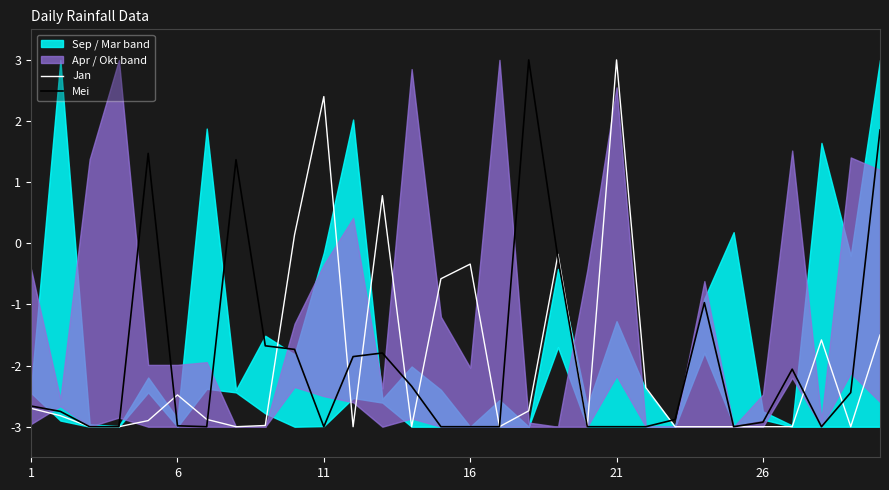

Reading left to right, extract all data points from this chart.

Jan: -2.7	-2.8	-3.0	-3.0	-2.9	-2.5	-2.9	-3.0	-3.0	0.1	2.4	-3.0	0.8	-3.0	-0.6	-0.3	-3.0	-2.7	-0.2	-3.0	3.0	-2.4	-3.0	-3.0	-3.0	-3.0	-3.0	-1.6	-3.0	-1.5
Mei: -2.7	-2.8	-3.0	-3.0	1.5	-3.0	-3.0	1.4	-1.7	-1.7	-3.0	-1.9	-1.8	-2.3	-3.0	-3.0	-3.0	3.0	-0.2	-3.0	-3.0	-3.0	-2.9	-1.0	-3.0	-2.9	-2.1	-3.0	-2.4	1.9